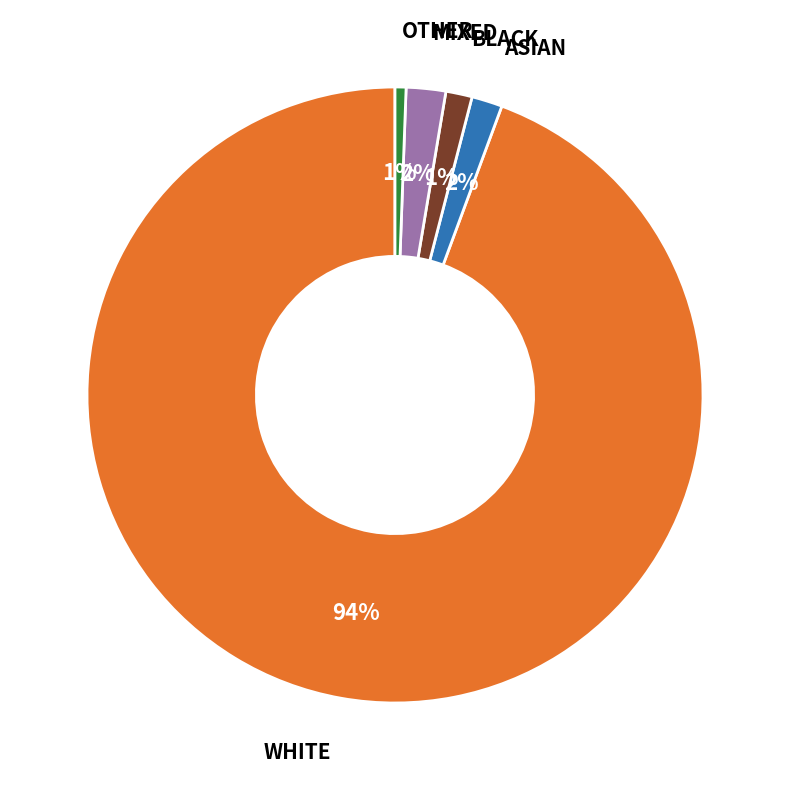

How many slices are in this pie chart?

5